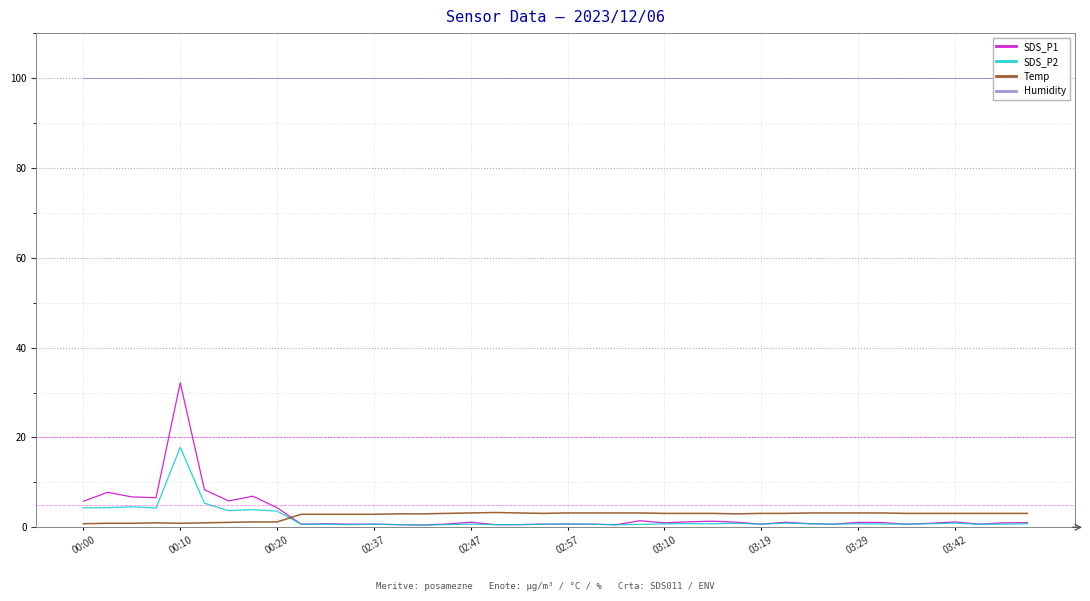

How many lines are shown in the chart?

4